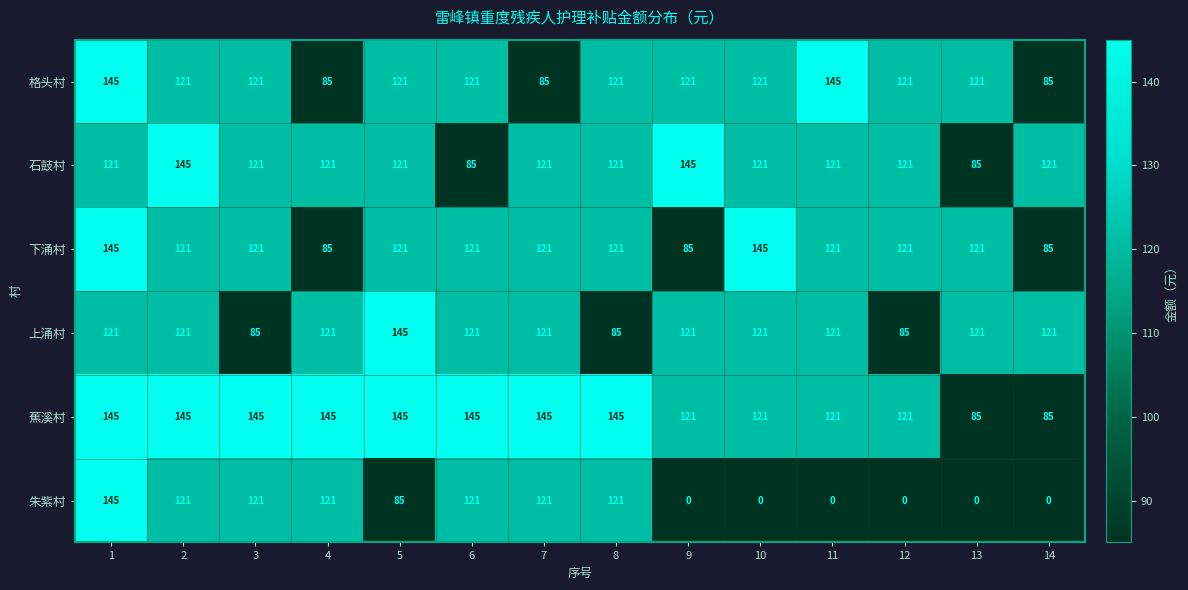

Which series has the largest range (max minus min)?

朱紫村